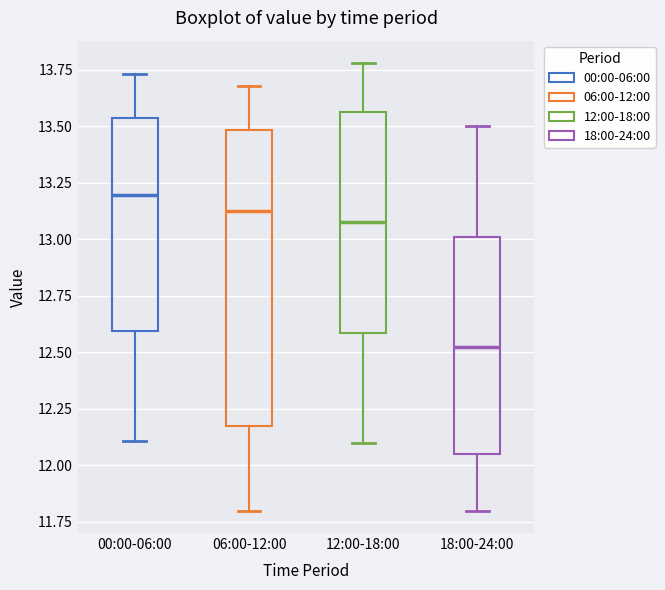

Comparing the boxes themselves (not the whiskers), which one is the tallest?

06:00-12:00